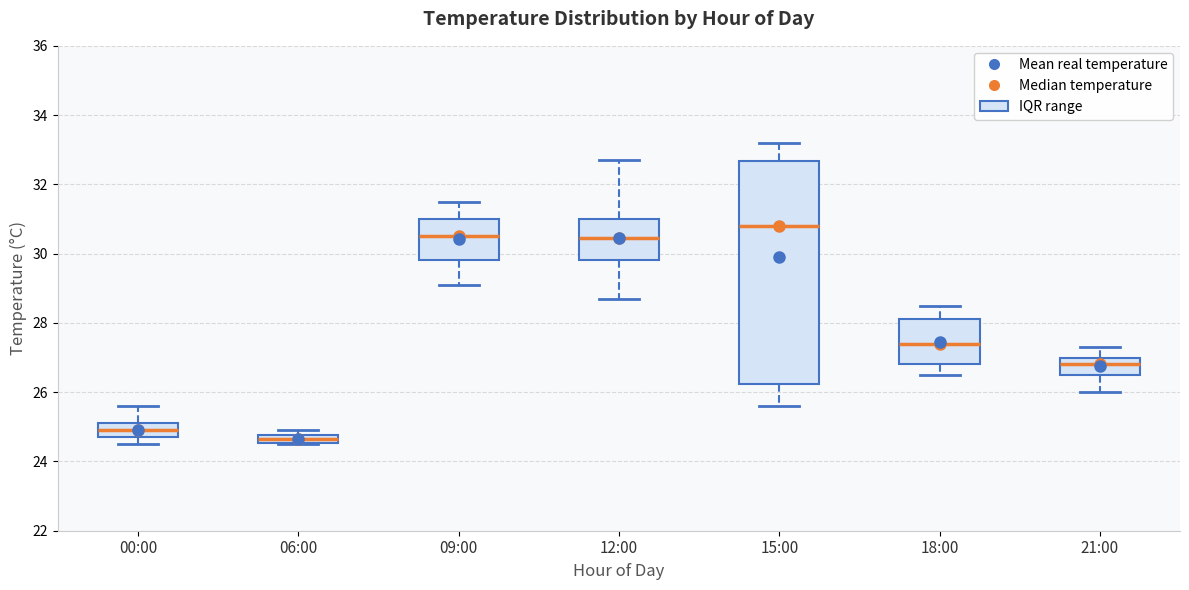

Which box's median line is the highest?

15:00